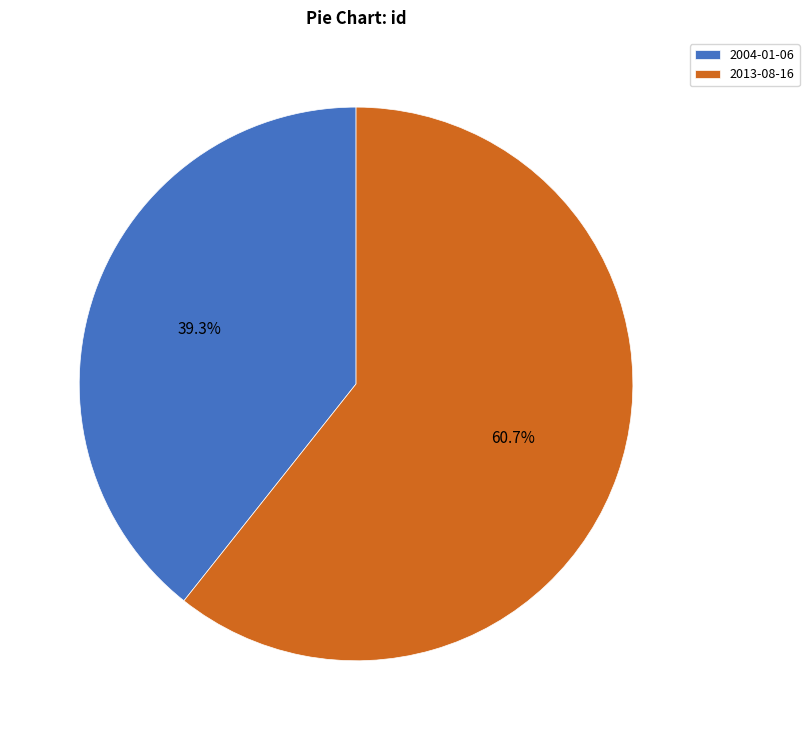

Which category has the biggest portion of the pie?

2013-08-16